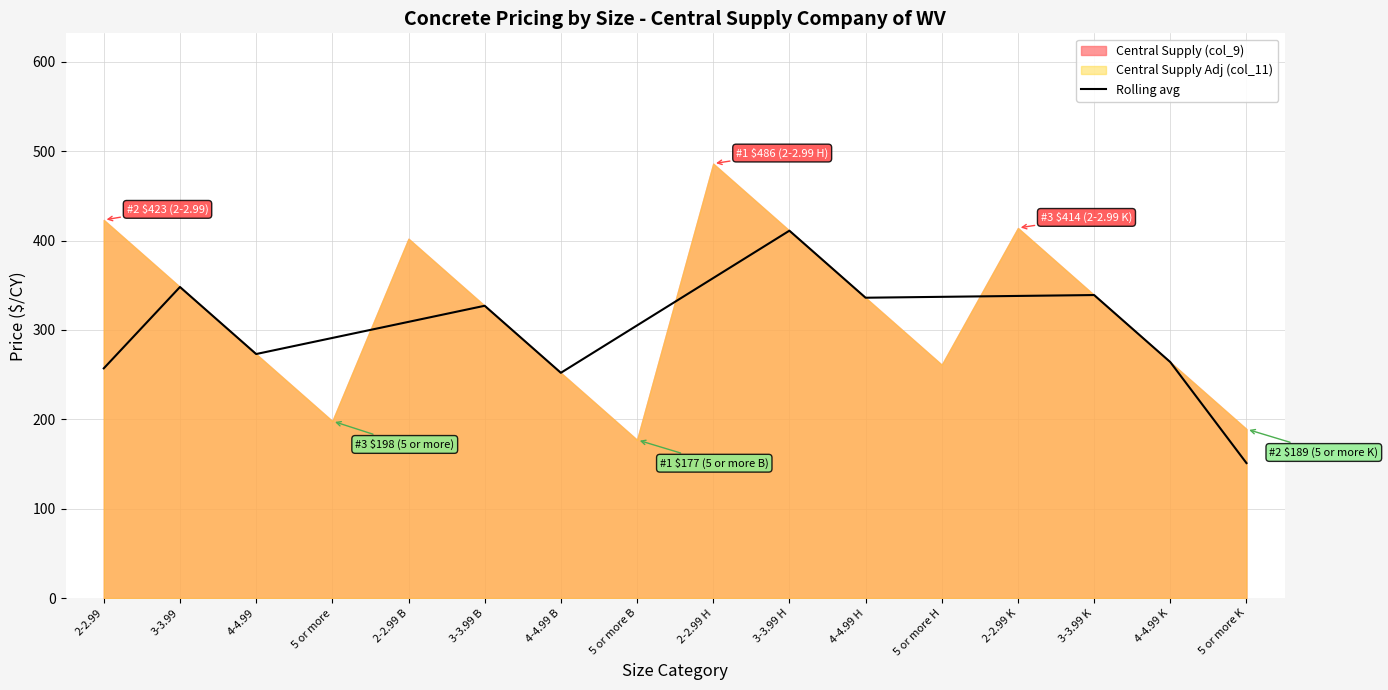

List the labels in order of value, smallest first.

5 or more K, 4-4.99 B, 2-2.99, 4-4.99 K, 4-4.99, 5 or more, 5 or more B, 2-2.99 B, 3-3.99 B, 4-4.99 H, 5 or more H, 2-2.99 K, 3-3.99 K, 3-3.99, 2-2.99 H, 3-3.99 H